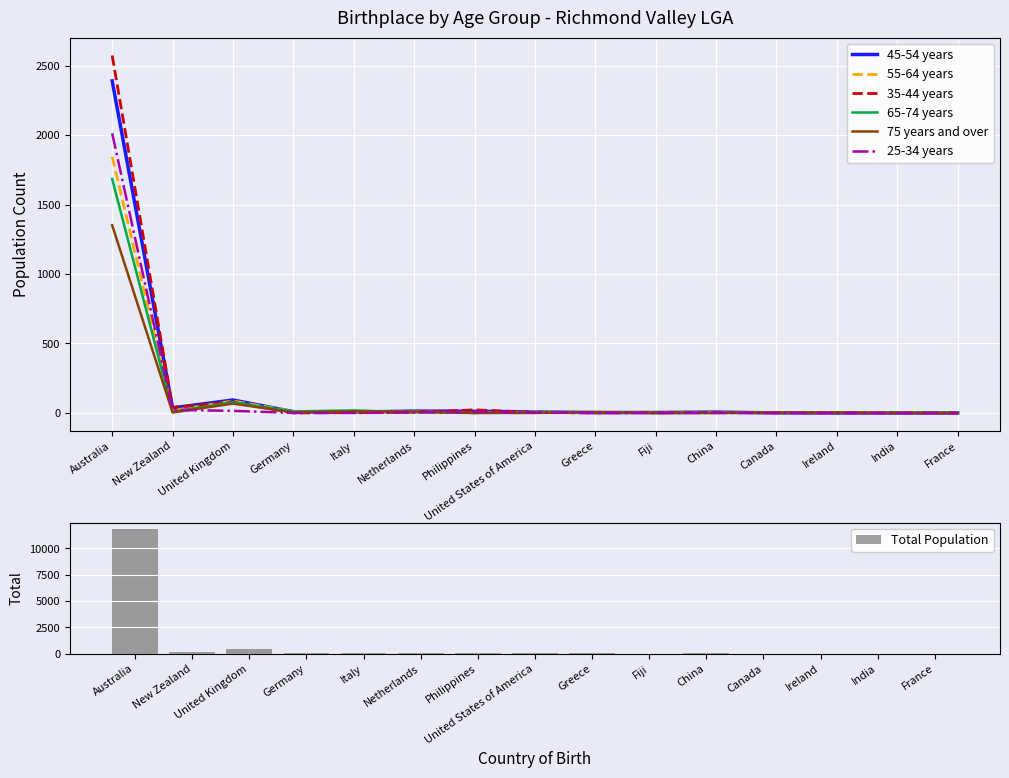

Reading right to left, what are all the values shown in this chart?

45-54 years: 0	0	0	0	6	3	3	7	12	13	6	9	93	36	2390
55-64 years: 3	3	3	0	3	0	3	7	0	9	8	11	86	17	1844
35-44 years: 0	0	0	3	3	3	0	4	22	5	3	0	79	40	2573
65-74 years: 3	3	3	3	0	0	3	6	0	5	18	11	77	9	1684
75 years and over: 0	0	3	3	0	0	6	0	0	10	11	4	67	3	1351
25-34 years: 0	0	0	0	0	0	0	3	9	3	0	0	15	22	2013